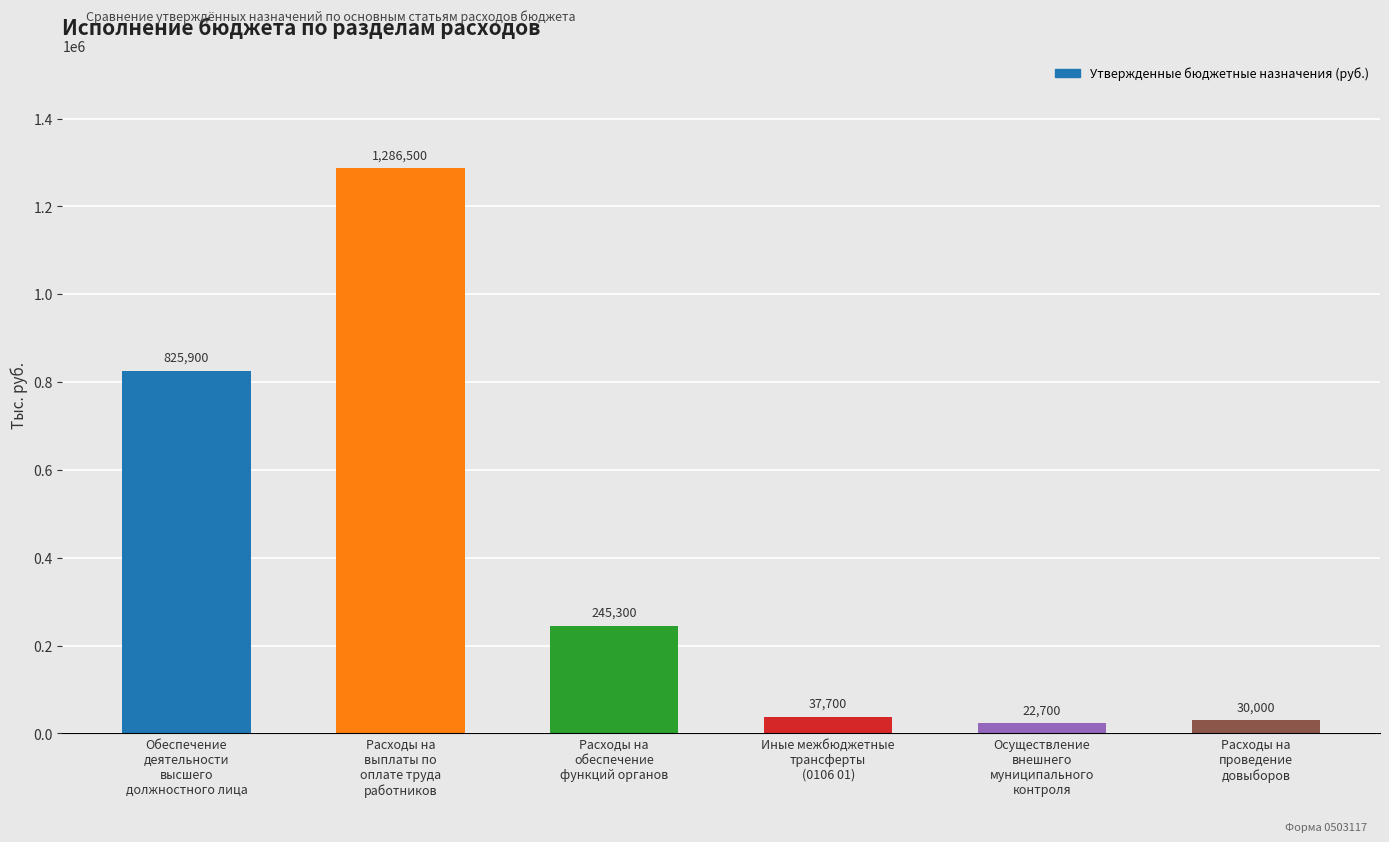

Is it true that the value at Иные межбюджетные
трансферты
(0106 01) is 37700?

True